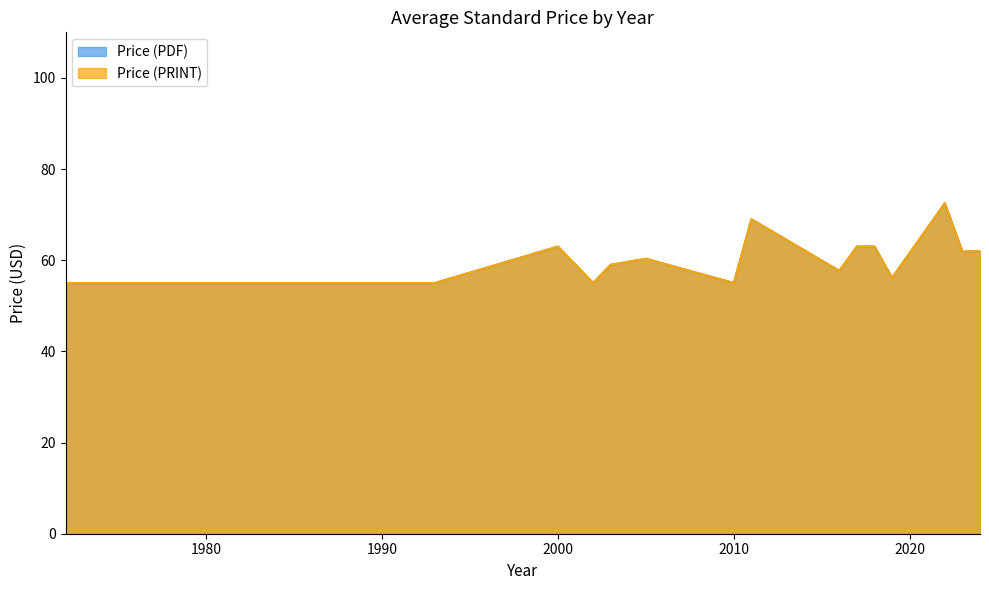

True or false: Price (PDF) and Price (PRINT) intersect in this chart.

False